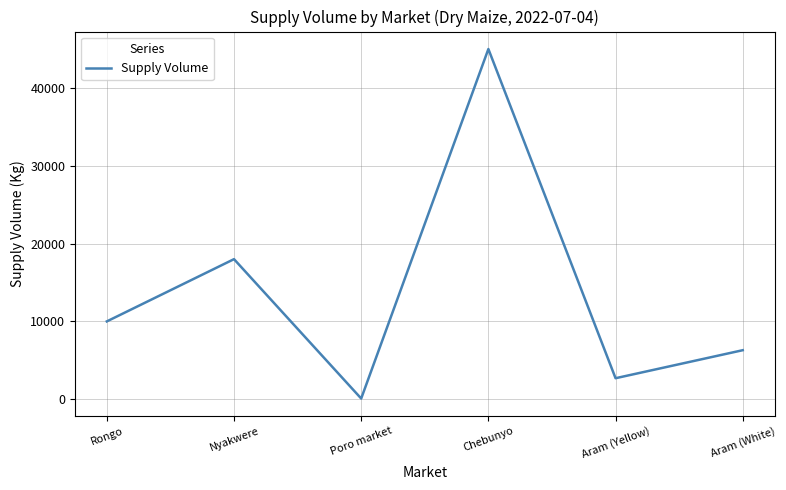

What is the difference between the maximum and second lowest values?

42300